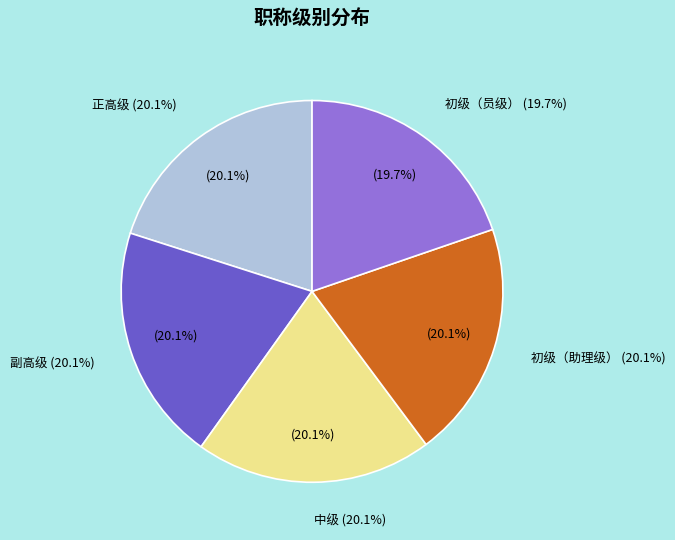

Is there any slice that represents more than half of the pie?

No